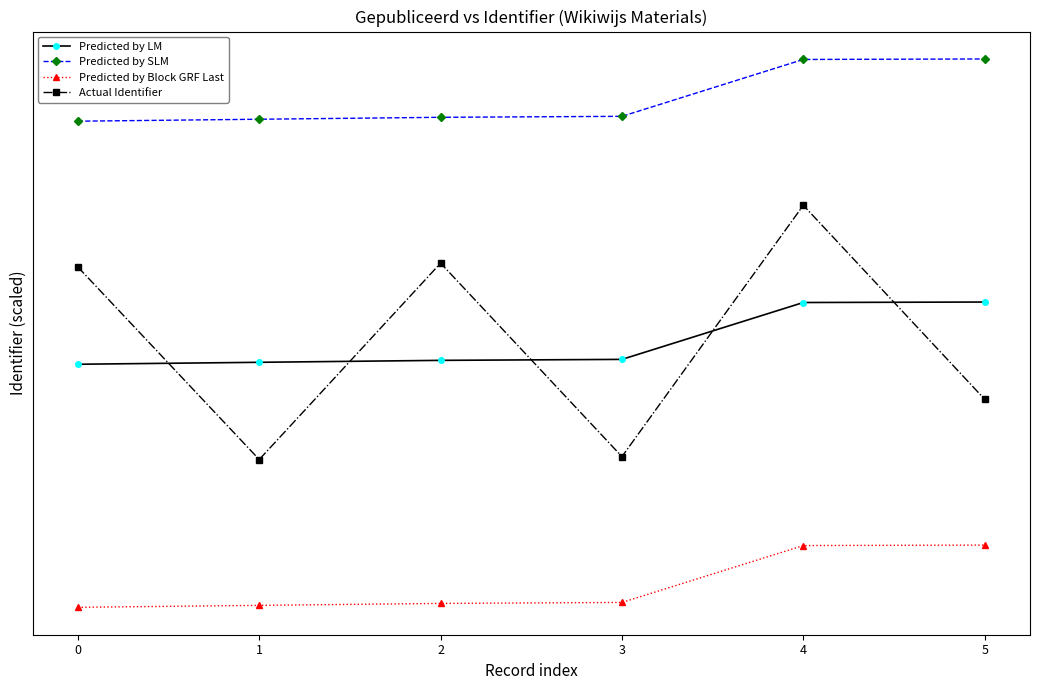

True or false: Actual Identifier and Predicted by Block GRF Last cross at least once.

False